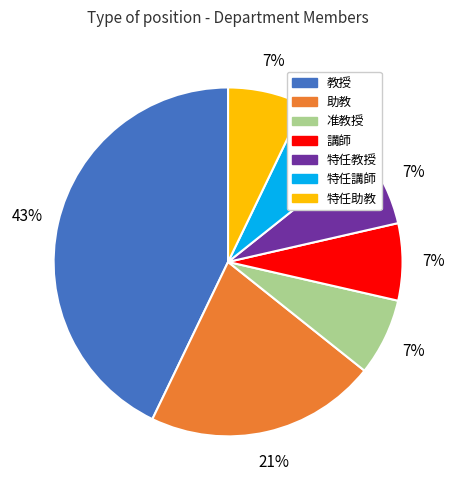

To the nearest percent, what is the difference between the largest and smallest slice percentages?

36%